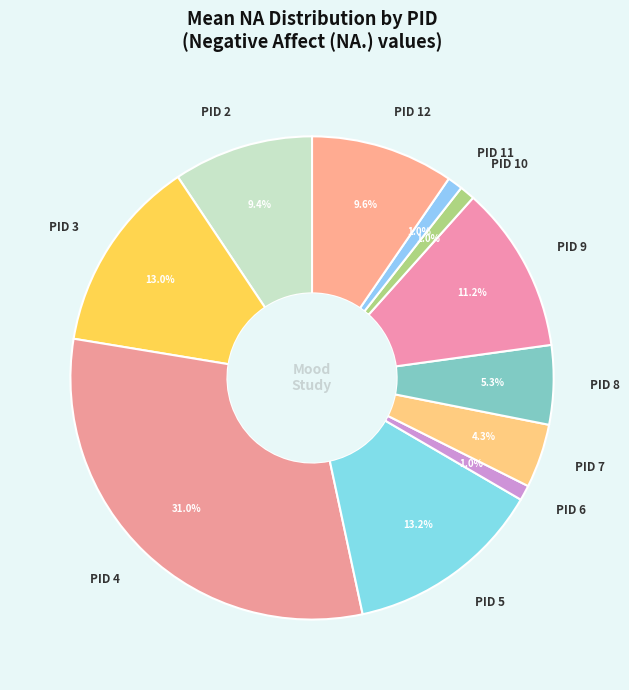

What is the largest slice in the pie chart?

PID 4